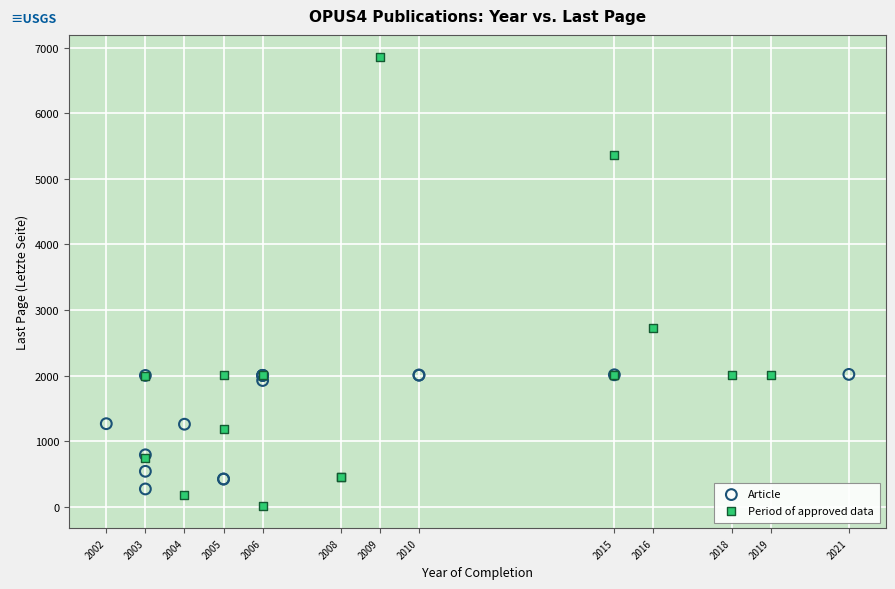

Which series contains the highest Y value?

Period of approved data